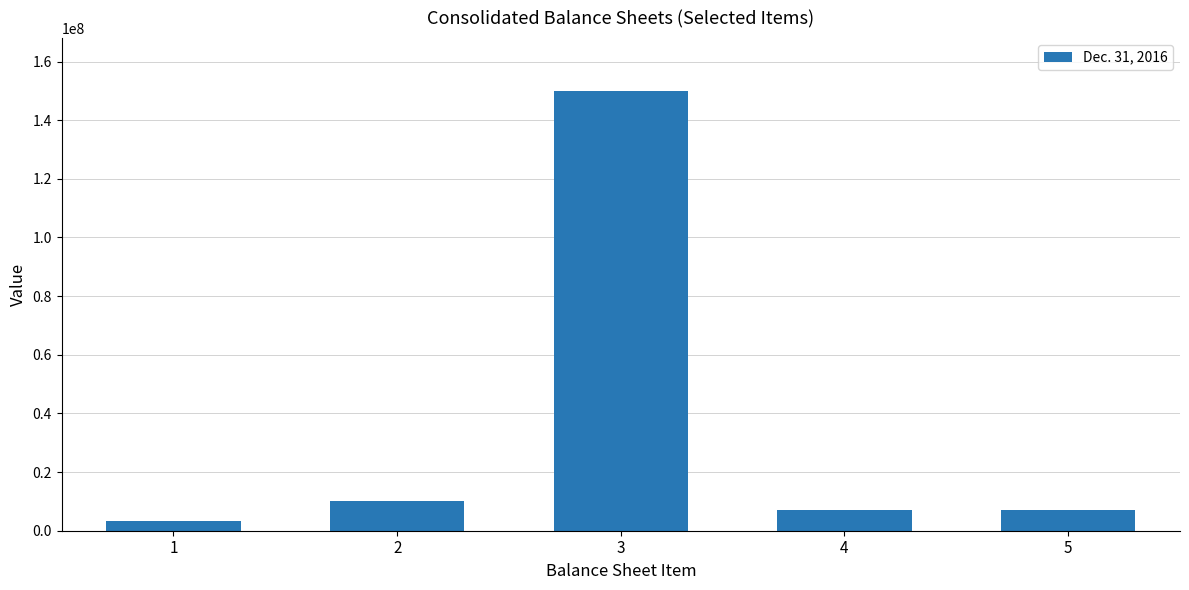

What is the value of the 5th bar from the left?

7141054